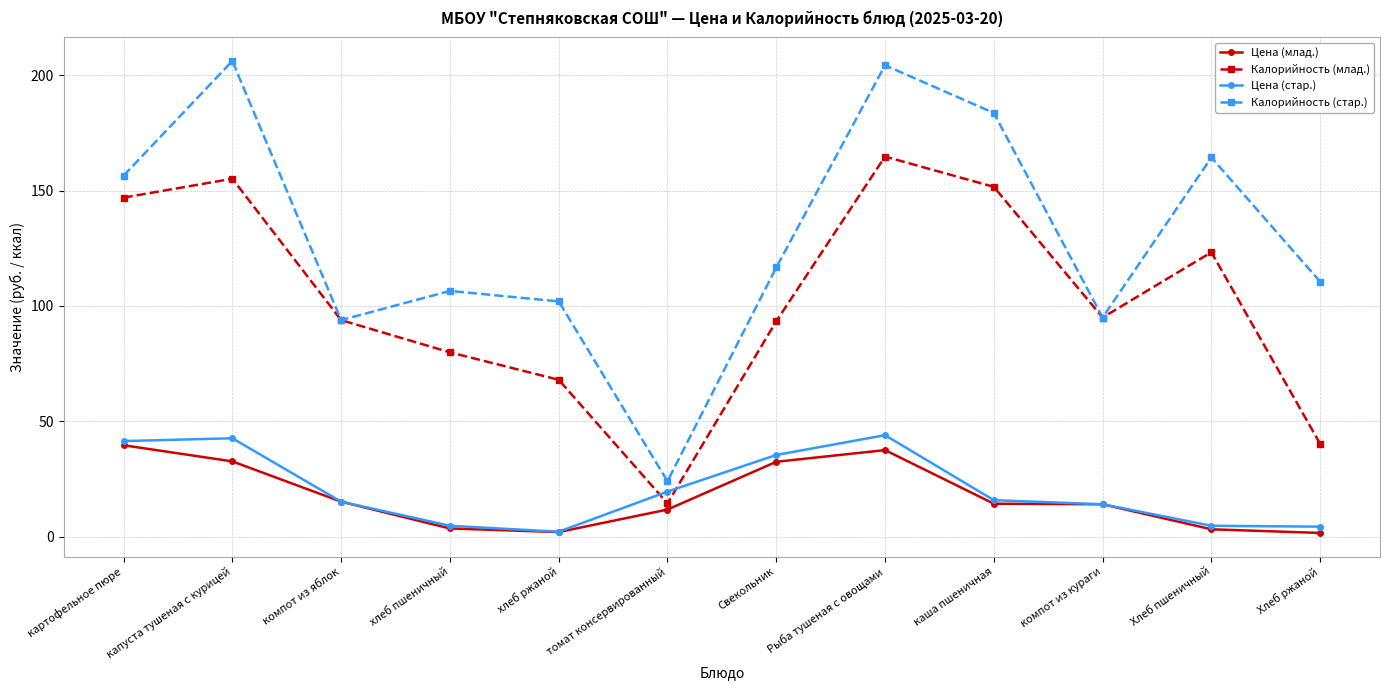

How many interior local valleys does the Калорийность (стар.) series have?

3